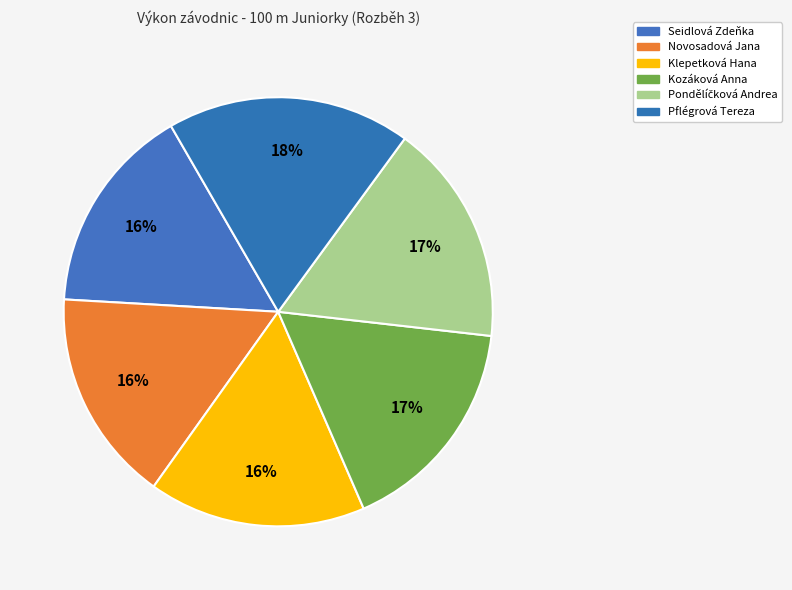

Count the number of slices in the pie.

6